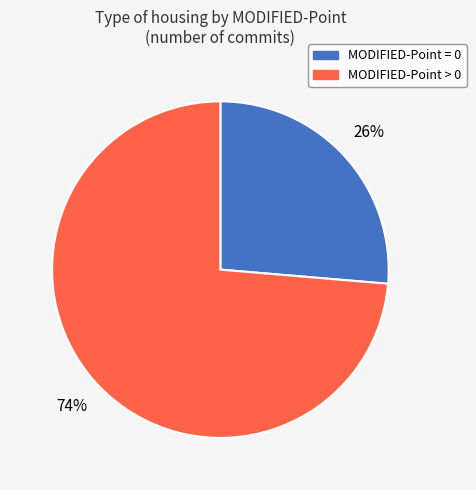

To the nearest percent, what portion does MODIFIED-Point > 0 represent?

74%